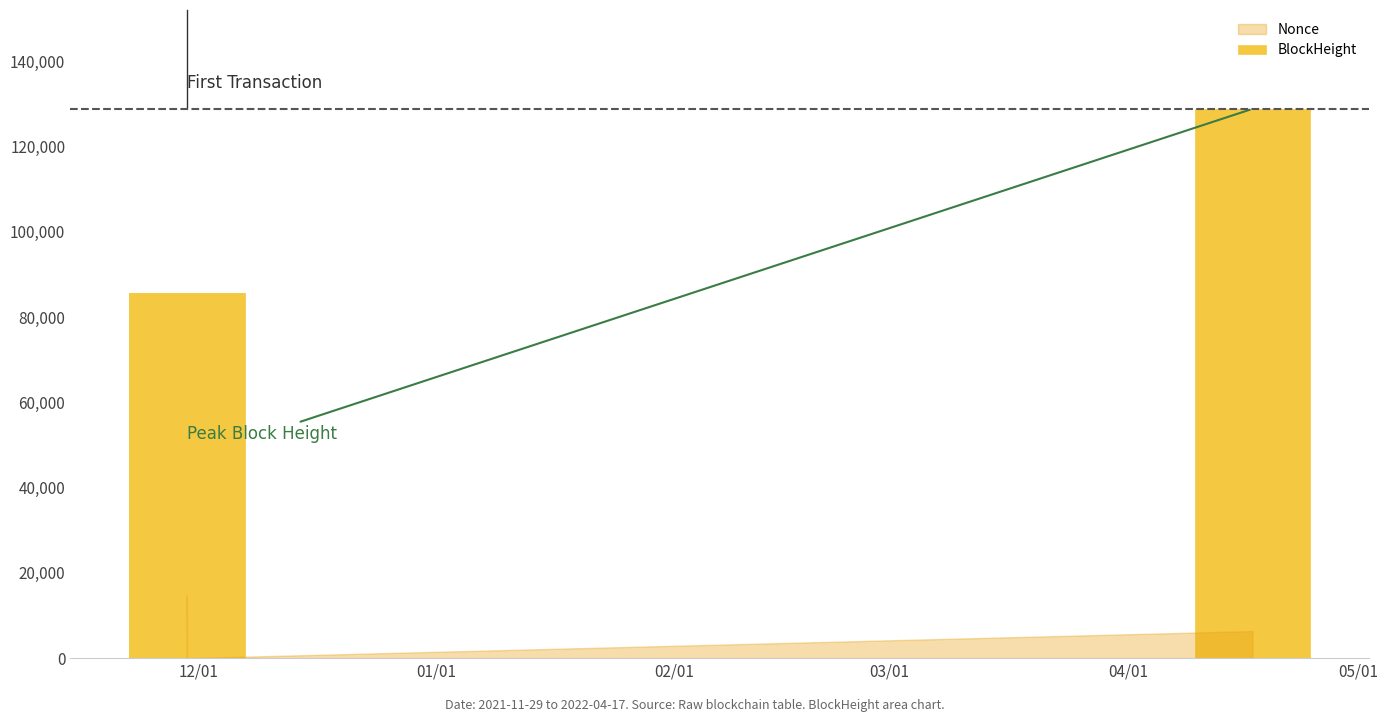

What is the difference between the maximum and second lowest values?

43278